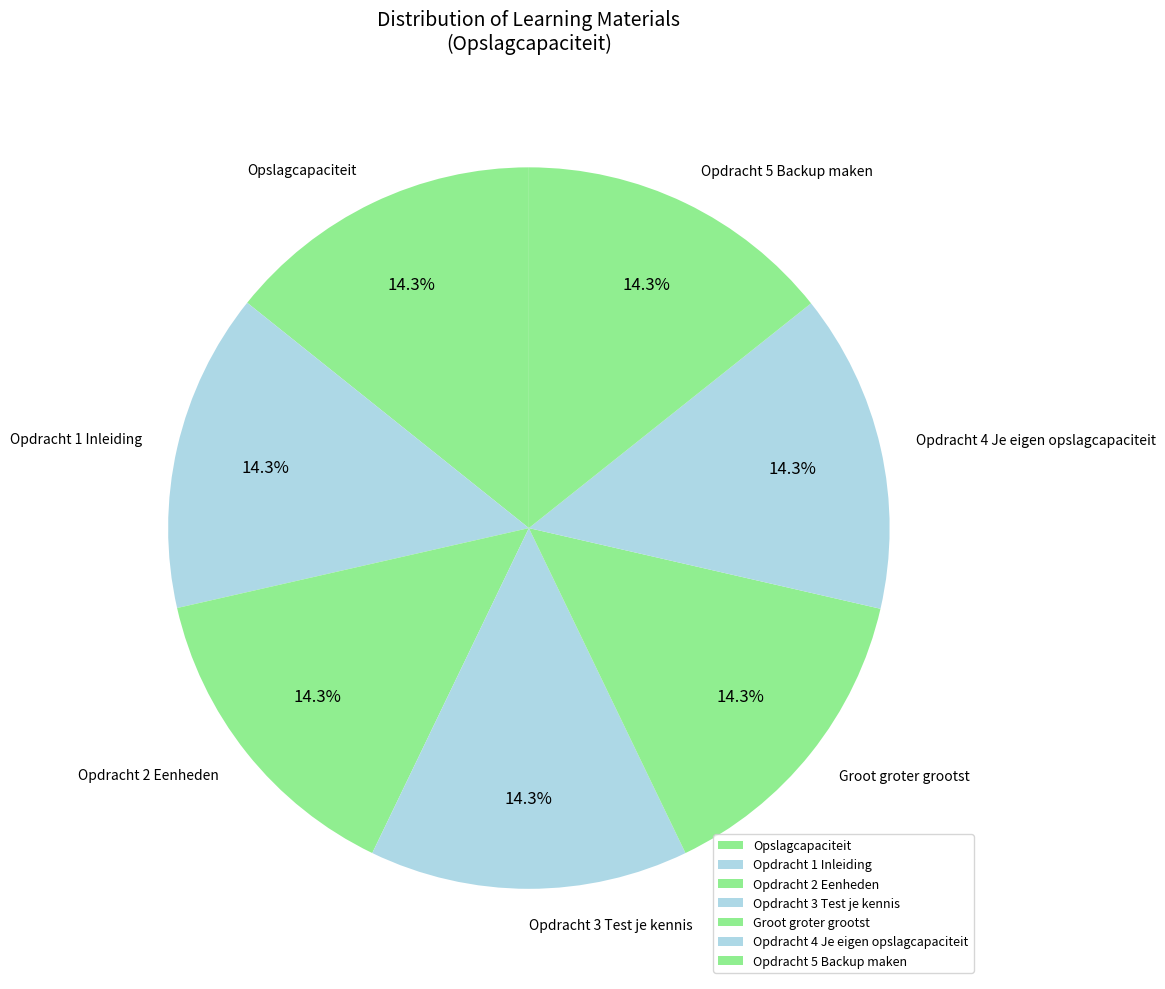

Approximately how many times larger is the value at Opdracht 3 Test je kennis compared to Groot groter grootst?

1.0